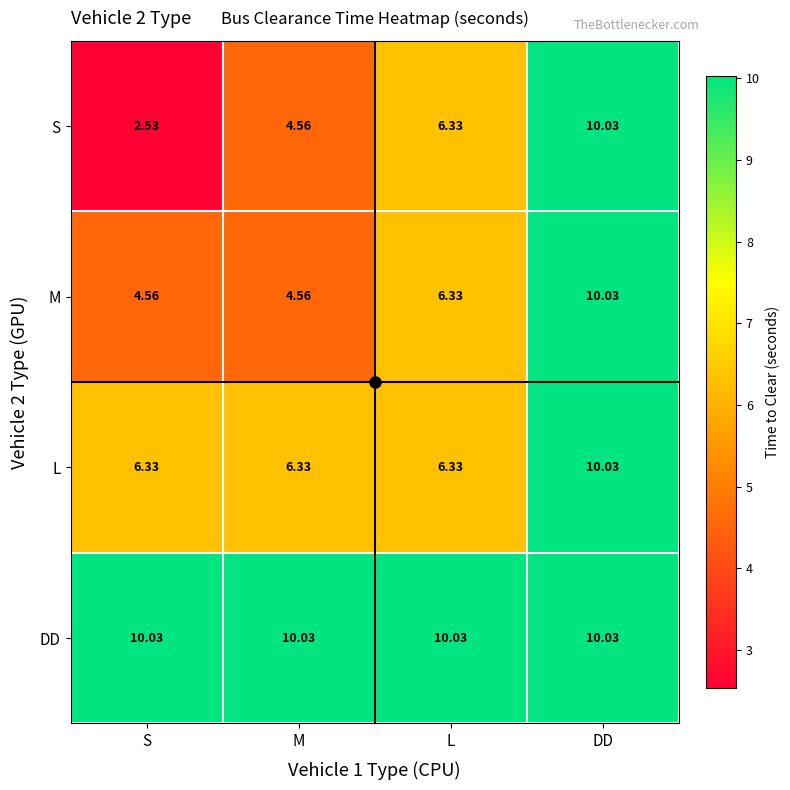

What is the total value across all series at L?

29.0